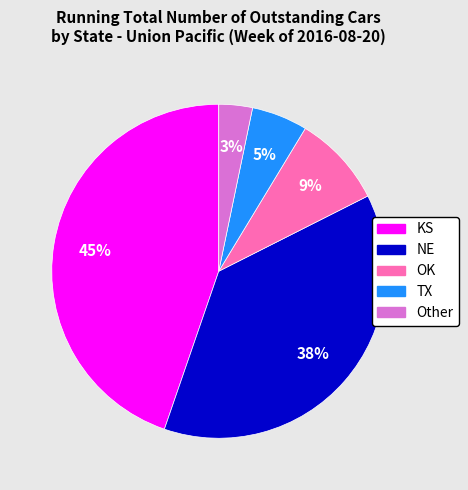

Approximately how many times larger is the value at Other compared to TX?

0.6